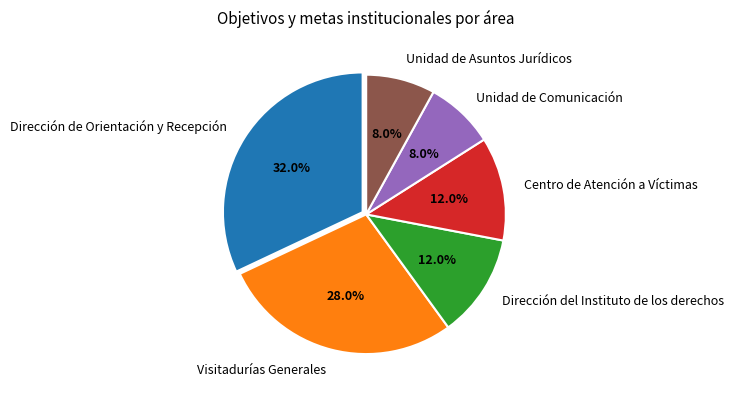

Which has a higher value, Dirección del Instituto de los derechos or Unidad de Asuntos Jurídicos?

Dirección del Instituto de los derechos